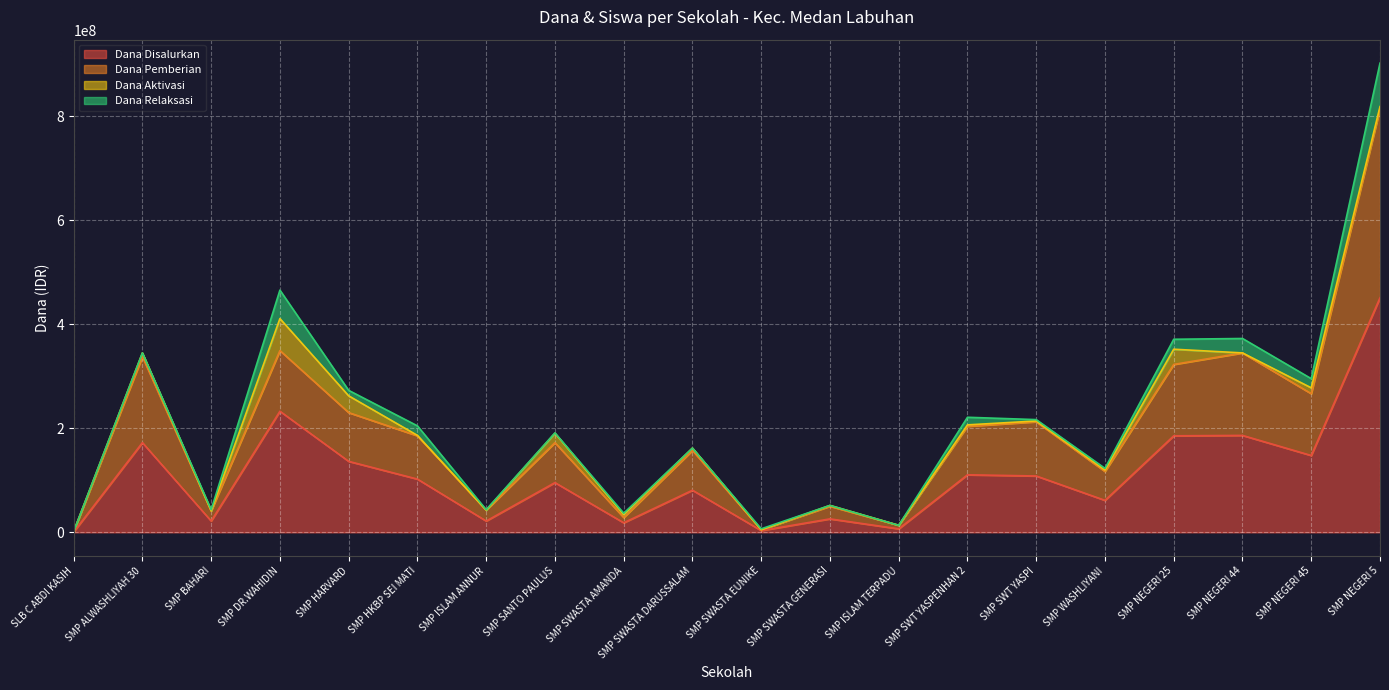

What is the label of the 15th point from the right?

SMP HKBP SEI MATI